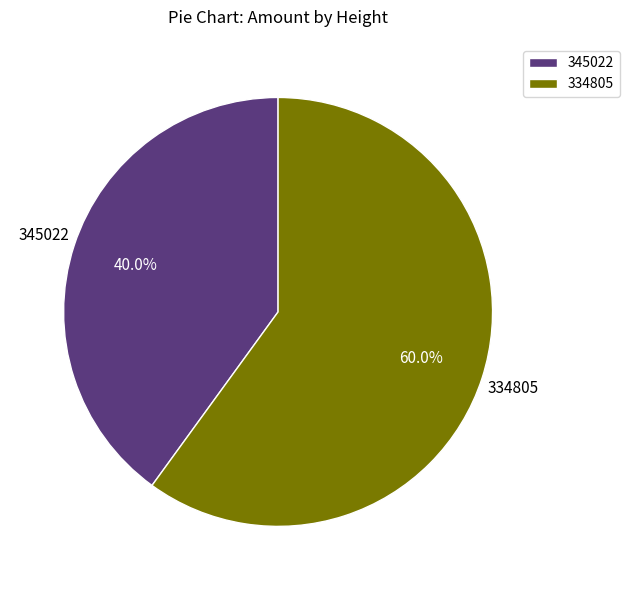

Does 334805 represent more than half of the total?

Yes